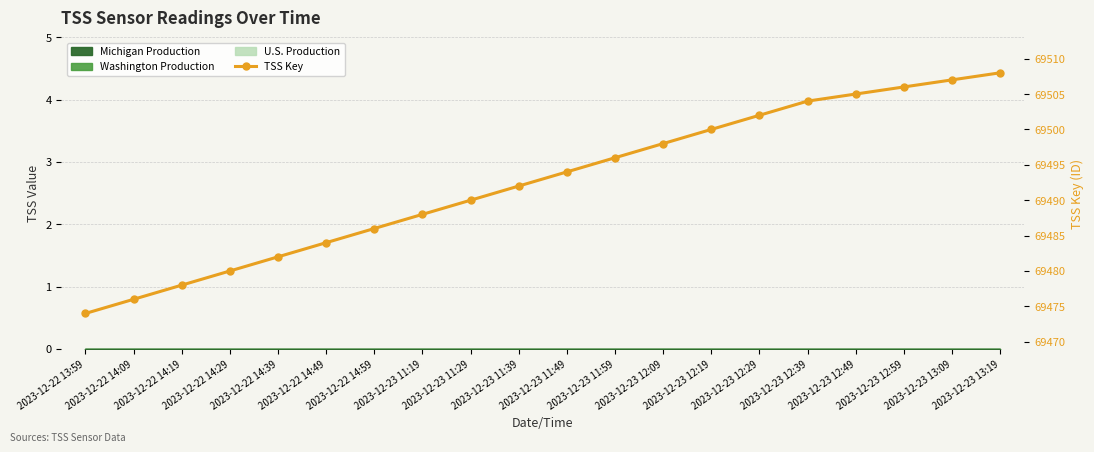

True or false: there are more than 0 points higher than both neighbors.

False